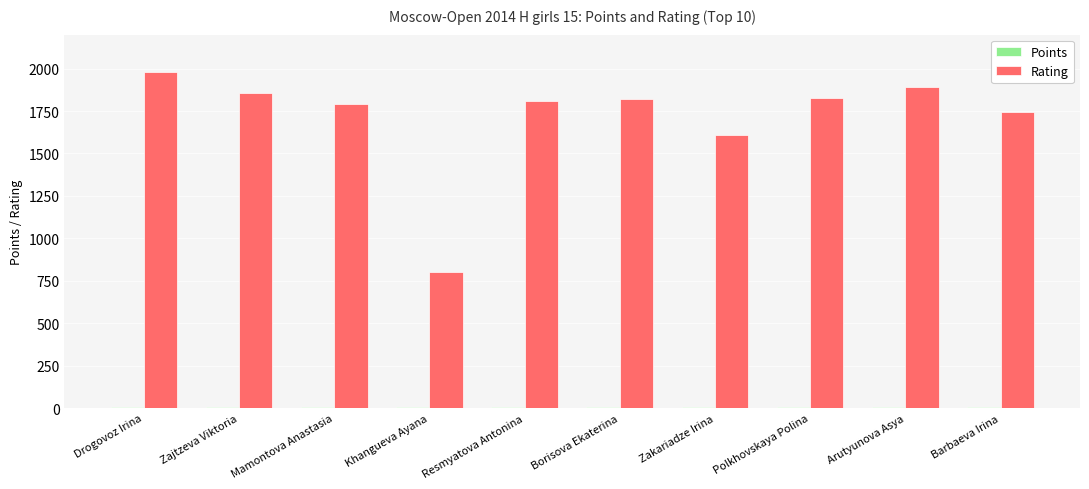

Are the bars grouped side by side (vs. stacked)?

Yes